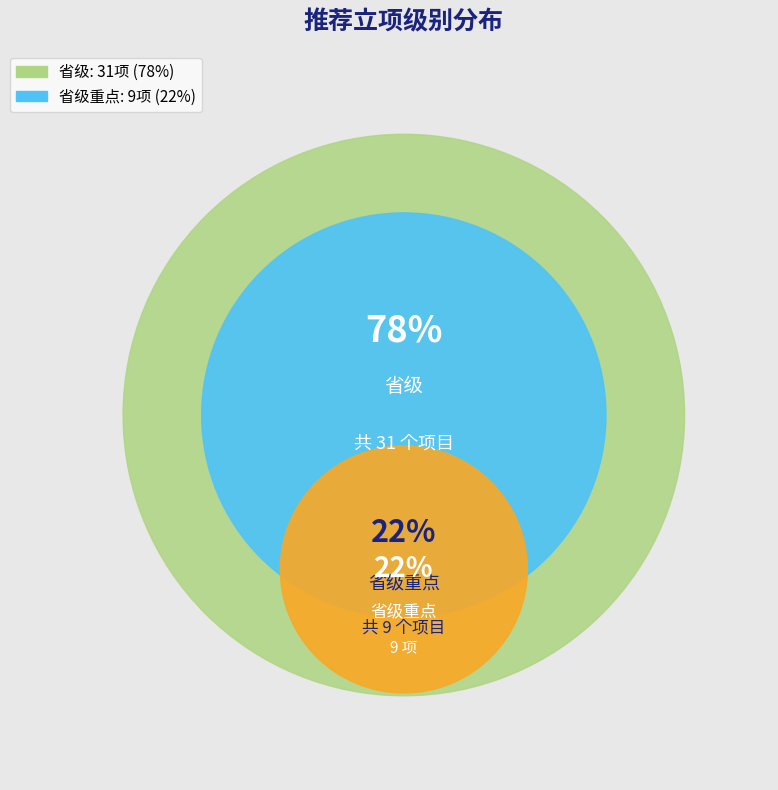

How many slices are in this pie chart?

2